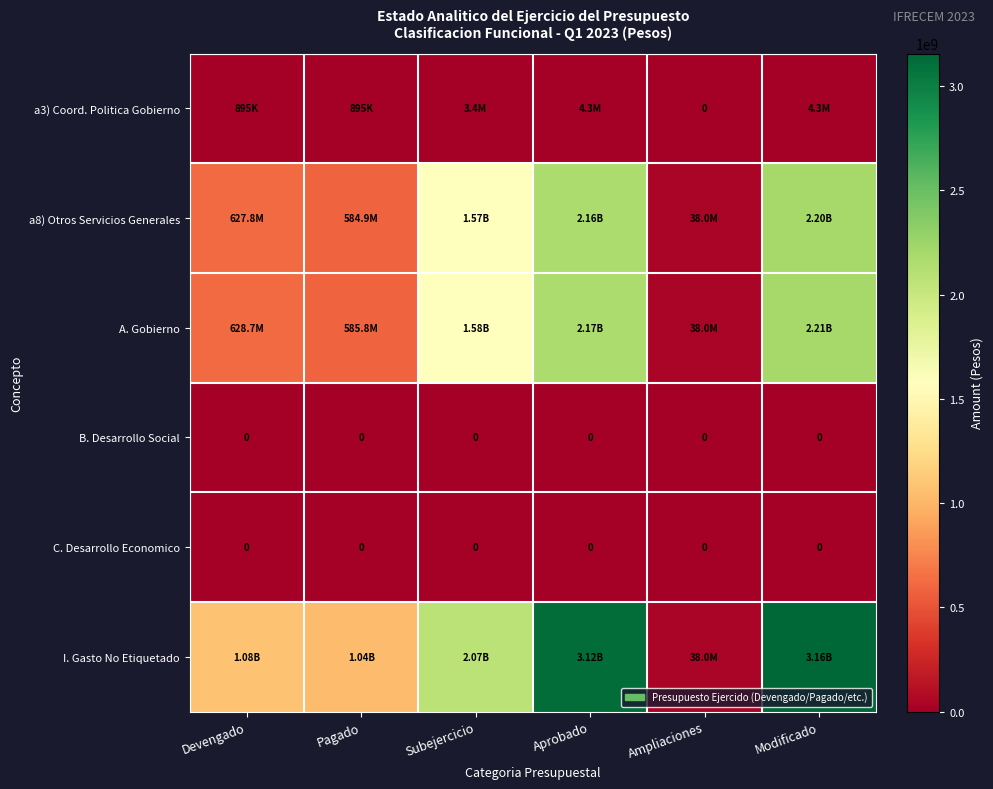

Which series changed the most between Subejercicio and Aprobado?

I. Gasto No Etiquetado